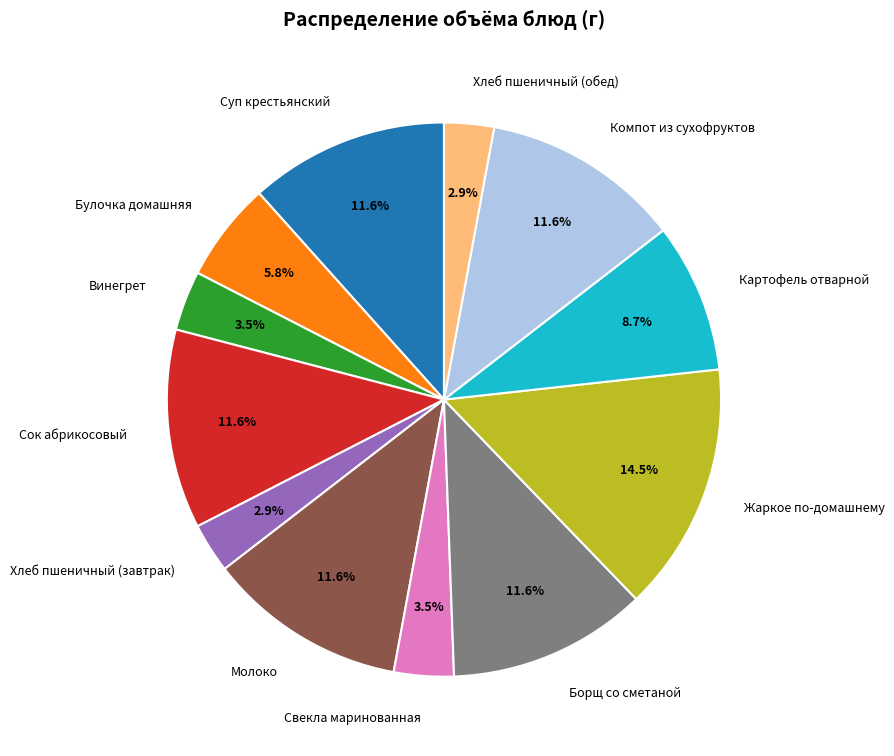

What percentage do Суп крестьянский and Булочка домашняя together represent?

17.4%